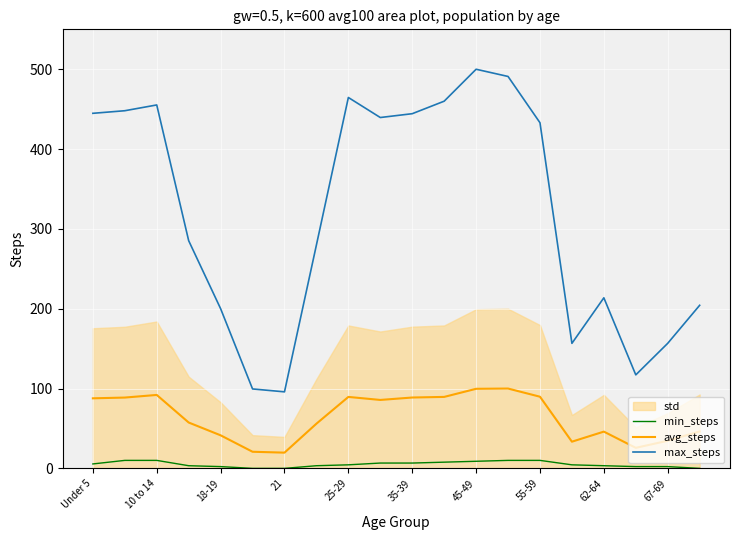

What is the difference between the max_steps values at 21 and 62-64?

117.8